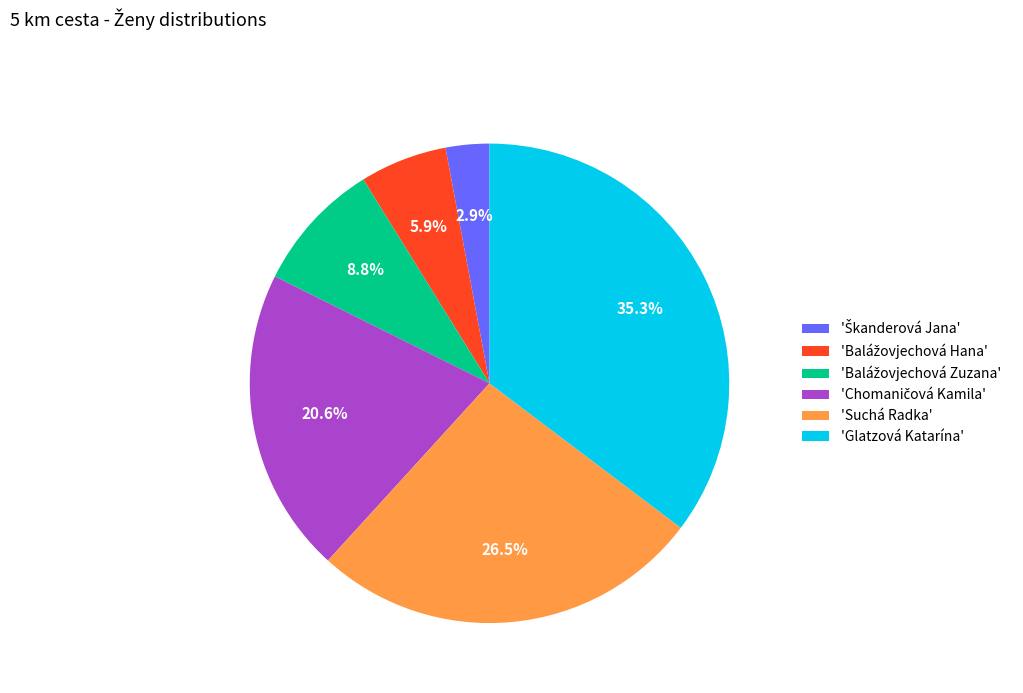

To the nearest percent, what is the average slice percentage?

17%